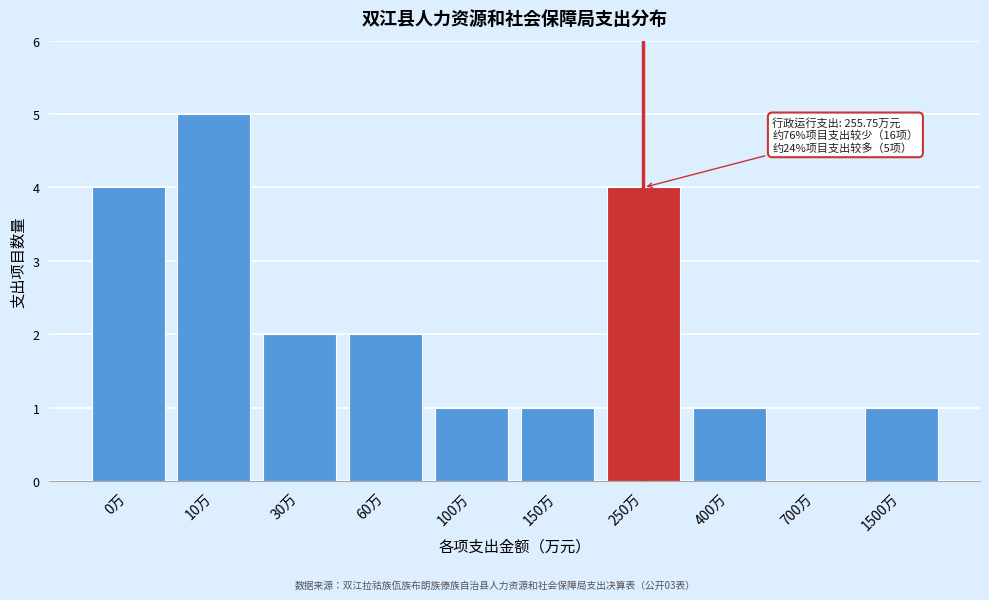

Reading left to right, list all the values displayed in this chart.

0万=4	10万=5	30万=2	60万=2	100万=1	150万=1	250万=4	400万=1	700万=0	1500万=1